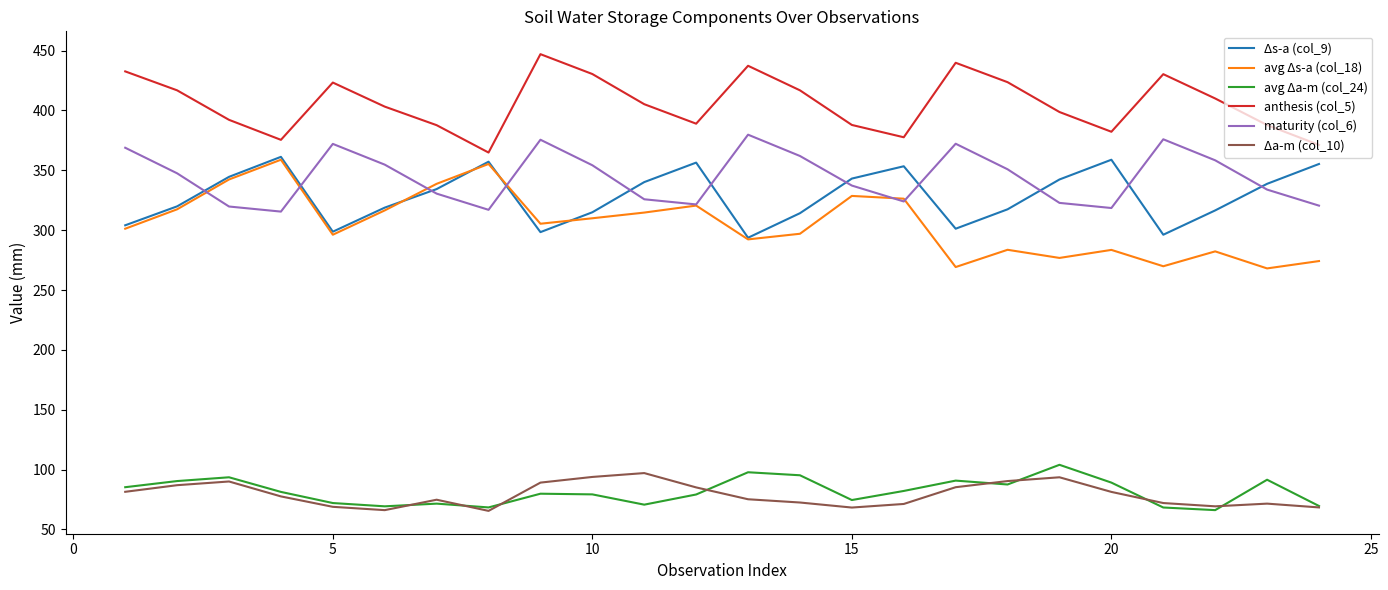

Which series has the largest total across all categories?

anthesis (col_5)